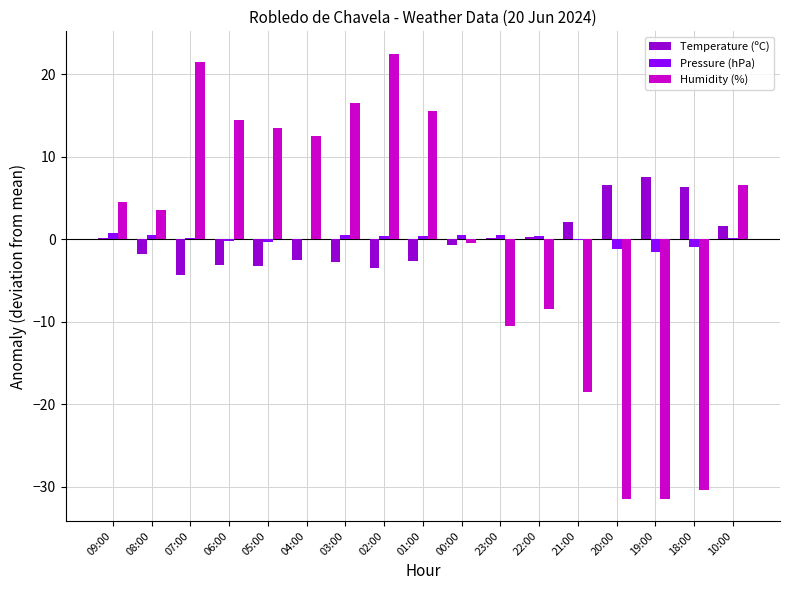

What value does the Temperature (ºC) series have at 21:00?

2.1